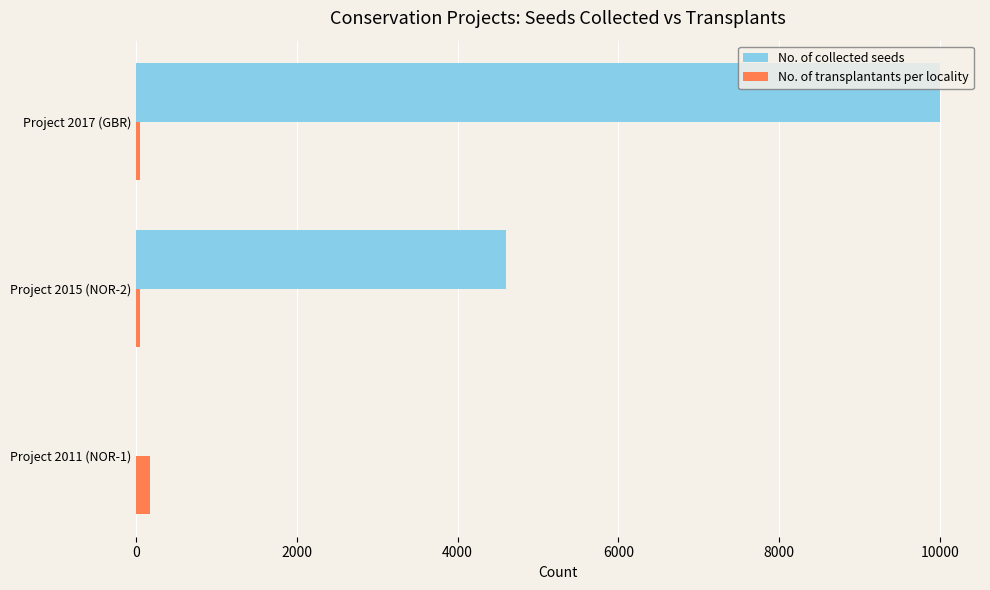

Which series has the widest spread of values?

No. of collected seeds